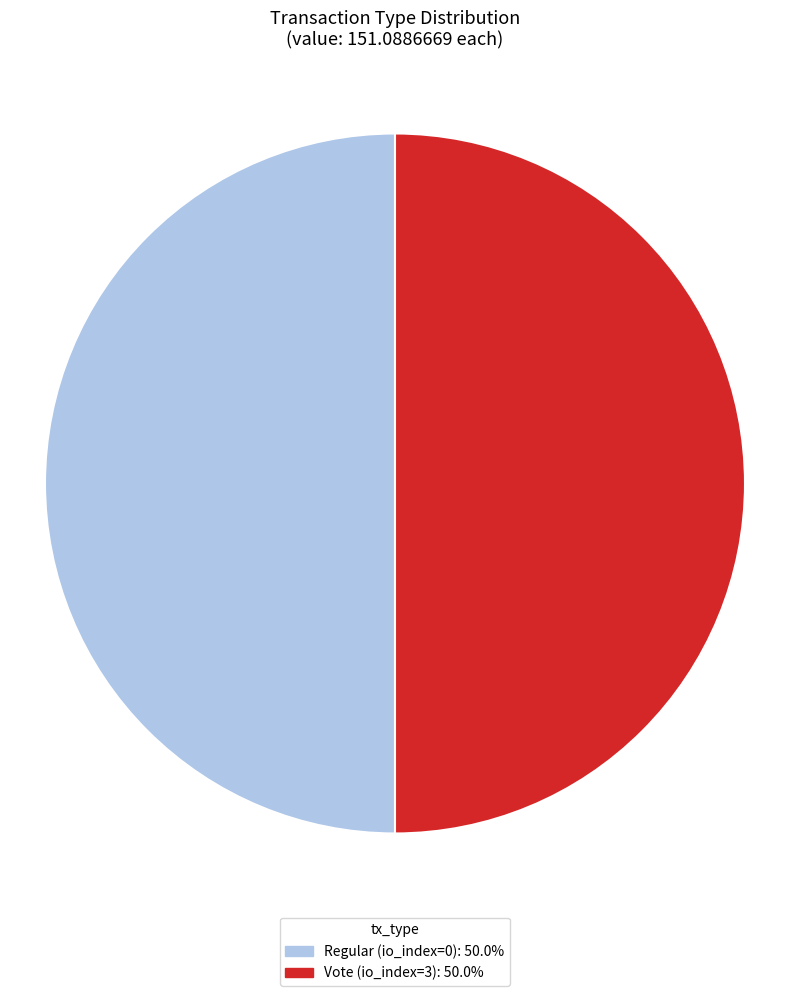

Approximately how many times larger is the value at Vote (io_index=3) compared to Regular (io_index=0)?

1.0